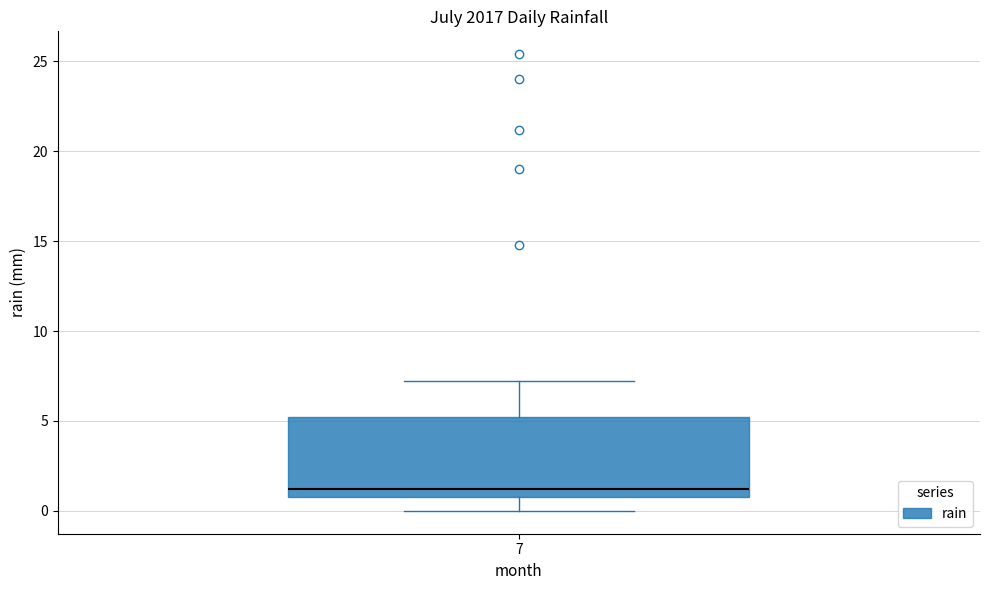

Read this box plot against the y-axis: the position of the median line, the range covered by the box, and the ends of both whiskers. The values are not printed on the chart, so give them approximately, as read against the axis.

median 1 (just above the box's lower edge), box 1 to 5, whiskers 0 to 7